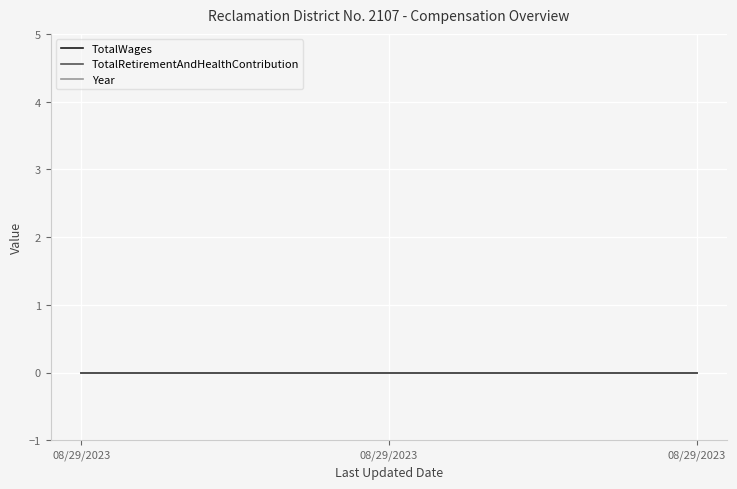

Is the value of TotalRetirementAndHealthContribution at 08/29/2023 greater than the value of Year at 08/29/2023?

No